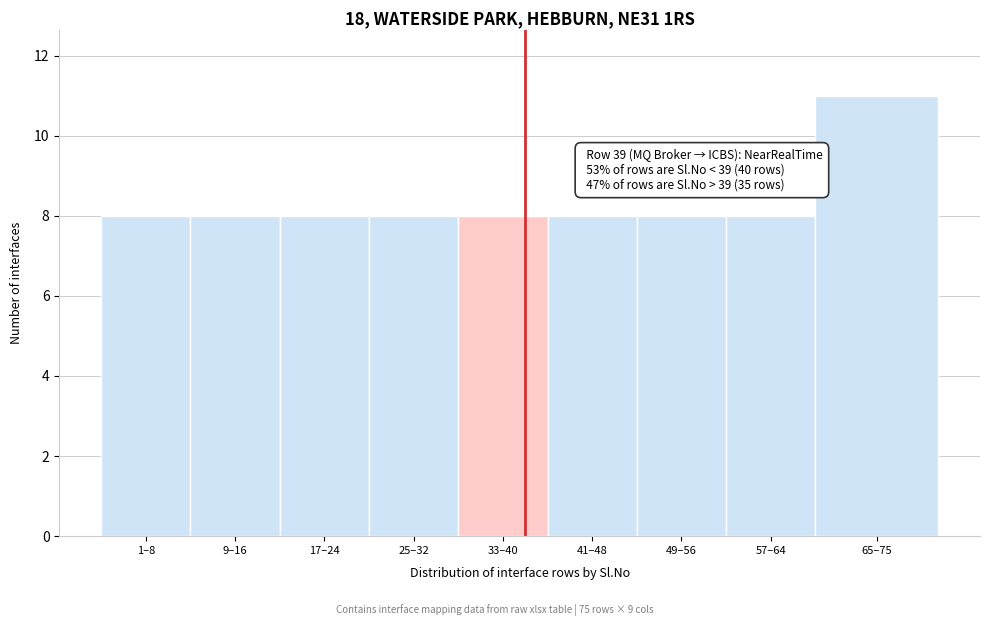

Reading right to left, transcribe all the data shown in this chart.

65–75=11	57–64=8	49–56=8	41–48=8	33–40=8	25–32=8	17–24=8	9–16=8	1–8=8